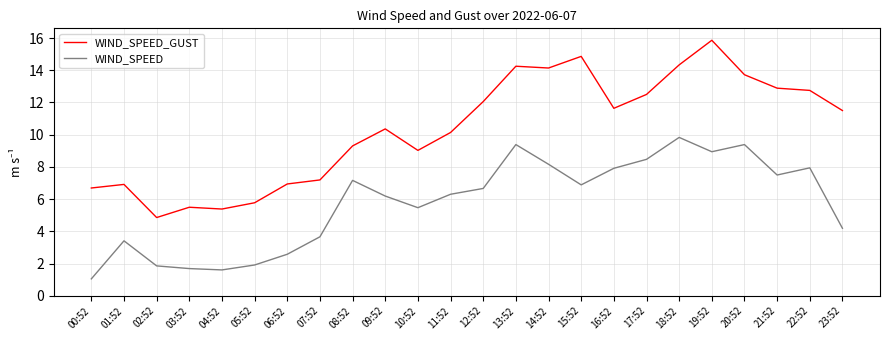

Rank the series at 23:52 from highest to lowest value.

WIND_SPEED_GUST, WIND_SPEED